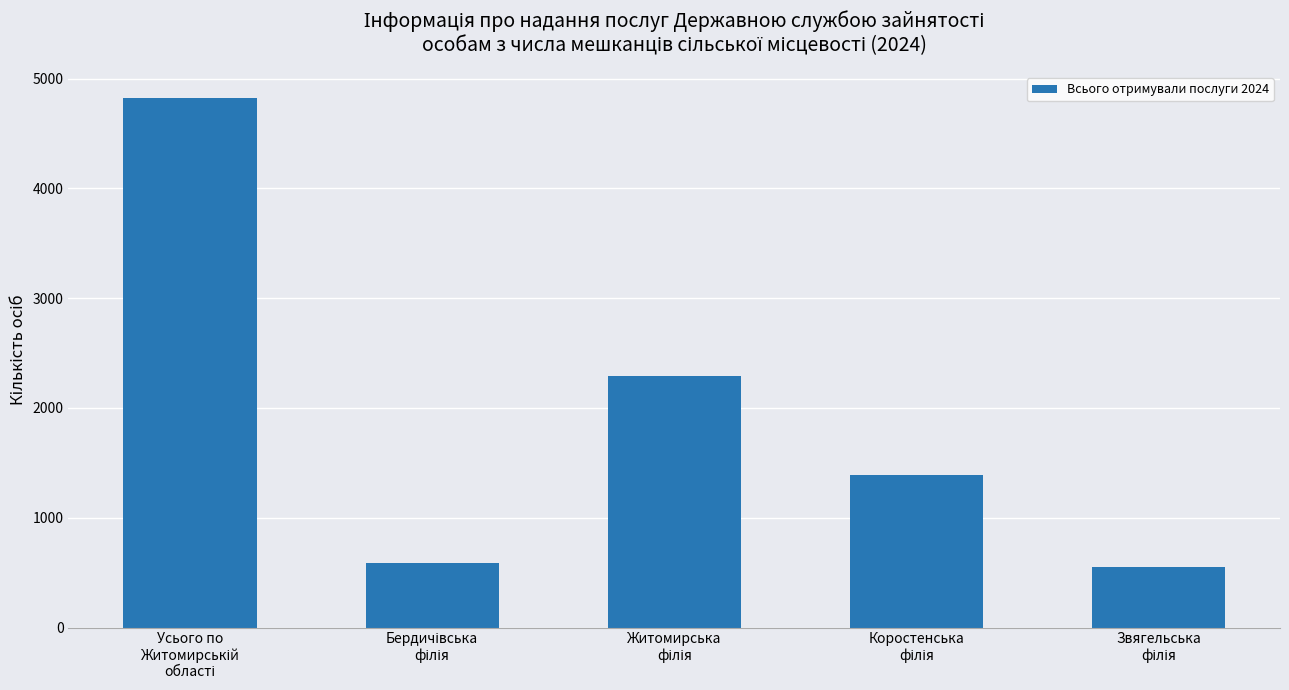

Count the number of data series in this chart.

1